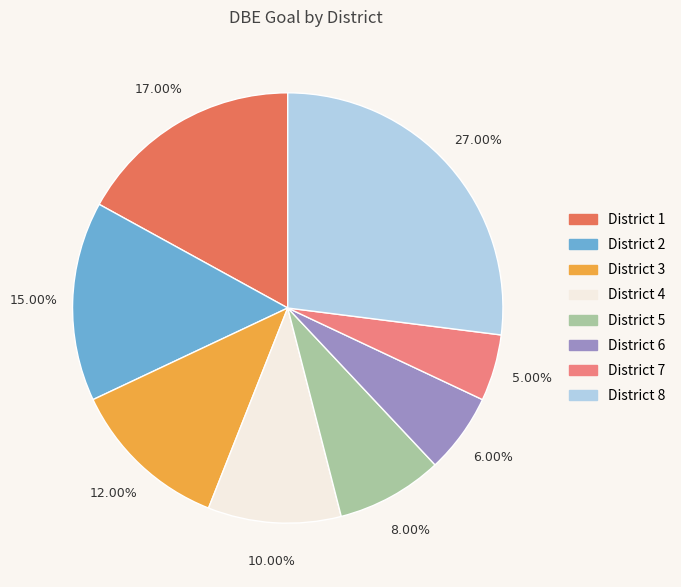

Does District 8 account for over 50% of the chart?

No